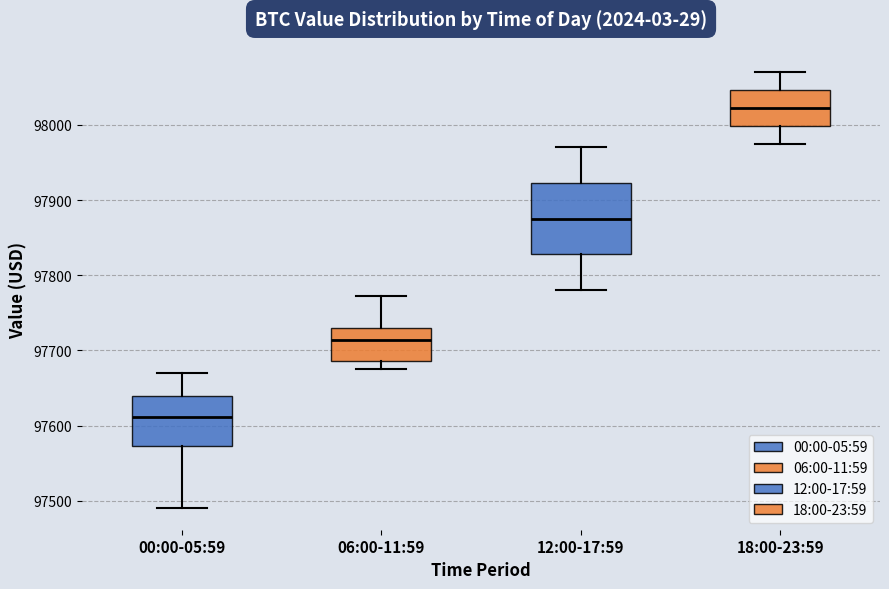

Reading left to right, read every box against the y-axis: the position of its median line, the range the box covers, and the ends of its whiskers. The values are not printed on the chart, so give them approximately, as read against the axis.

00:00-05:59: median 97610, box 97570 to 97640, whiskers 97490 to 97670
06:00-11:59: median 97710, box 97690 to 97730, whiskers 97670 to 97770
12:00-17:59: median 97880, box 97830 to 97920, whiskers 97780 to 97970
18:00-23:59: median 98020, box 98000 to 98050, whiskers 97980 to 98070